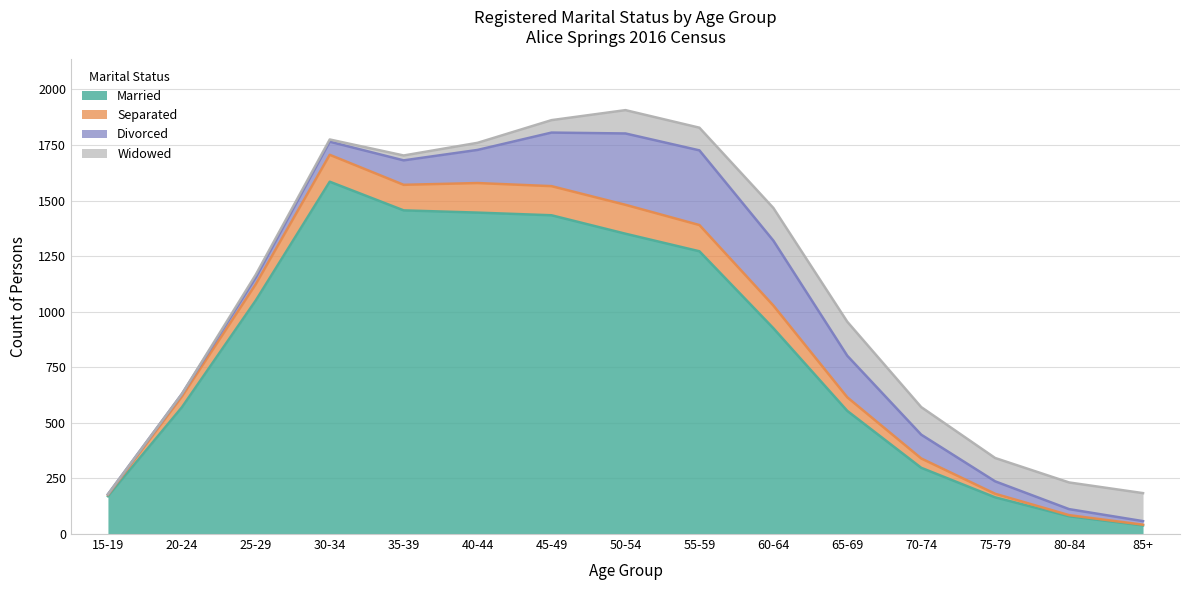

How many data points in Married are less than 926?

7